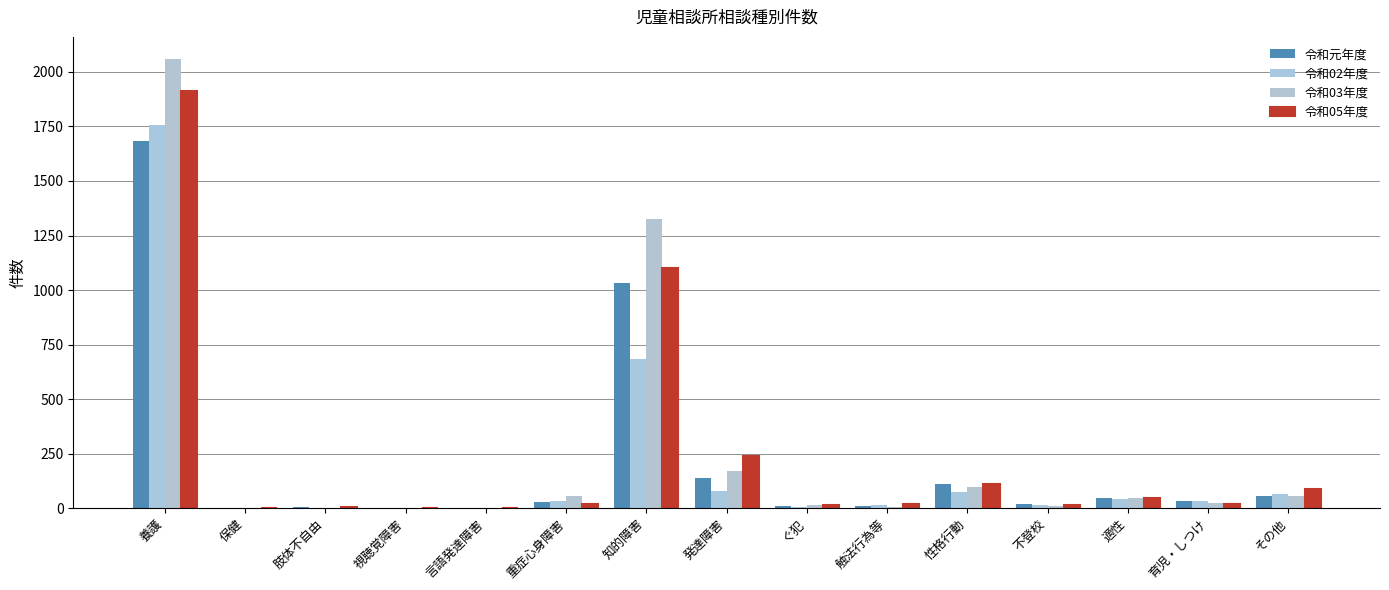

Which series has the largest total across all categories?

令和03年度